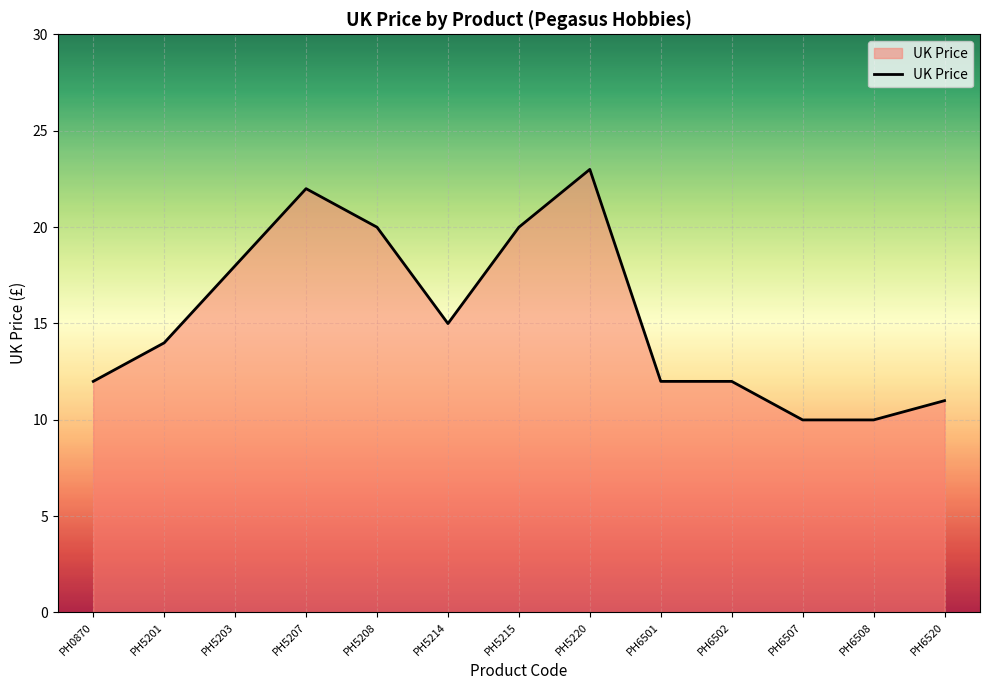

At which label is the value closest to 16?

PH5214